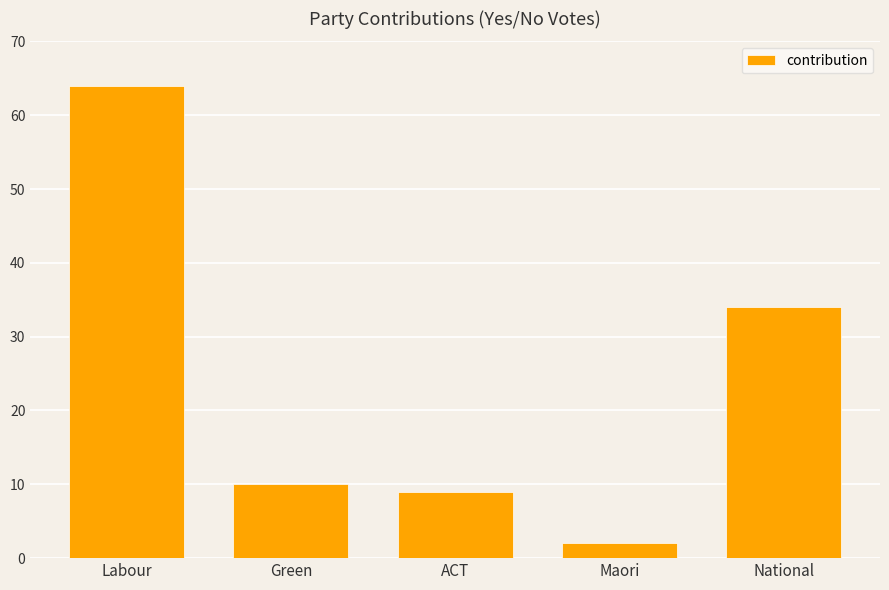

Does the chart contain stacked bars?

No